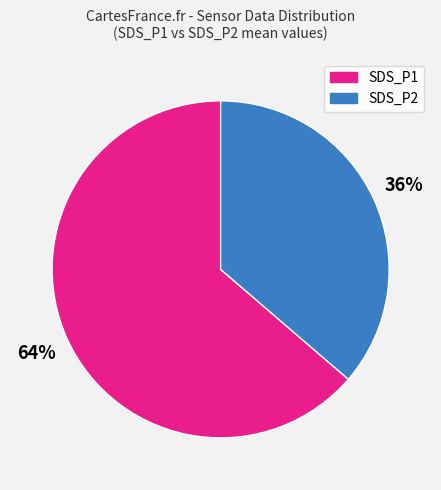

Is there a majority slice in this chart?

Yes